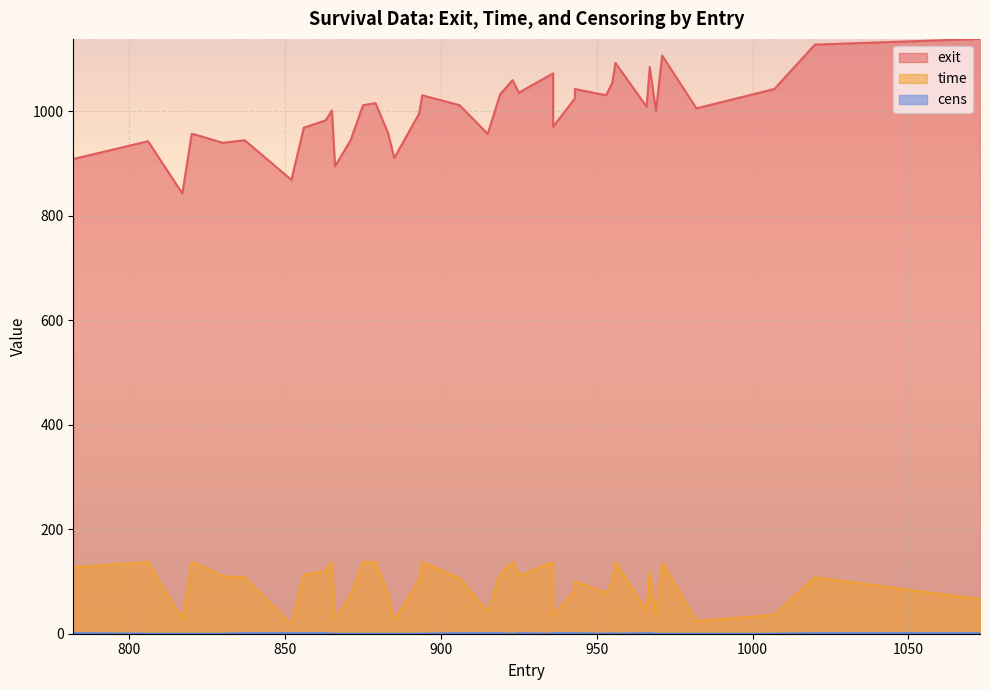

How many categories are shown in the chart?

40